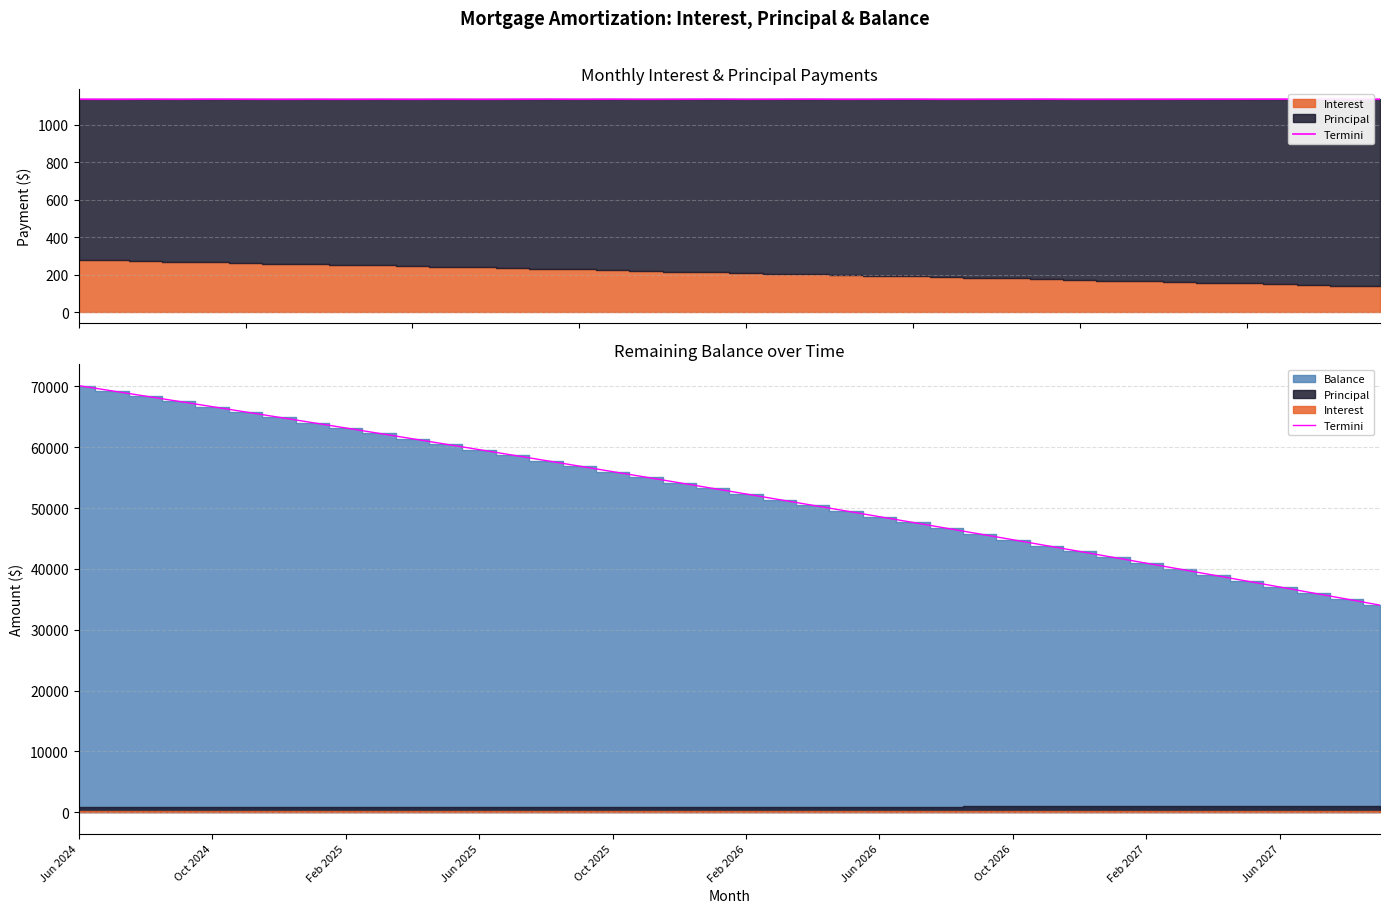

What is the change in value from 23 to 33?

-9558